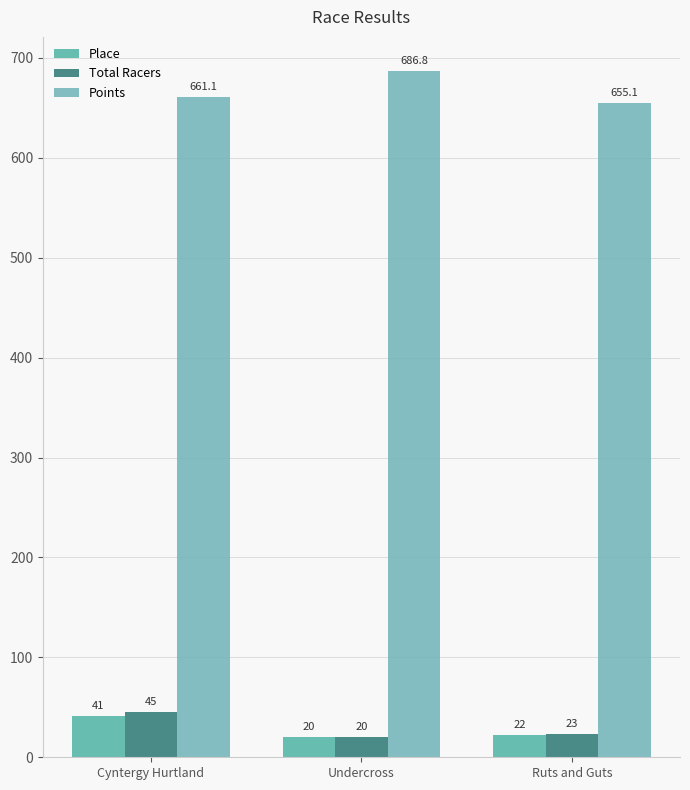

At how many categories does at least one series exceed 561?

3